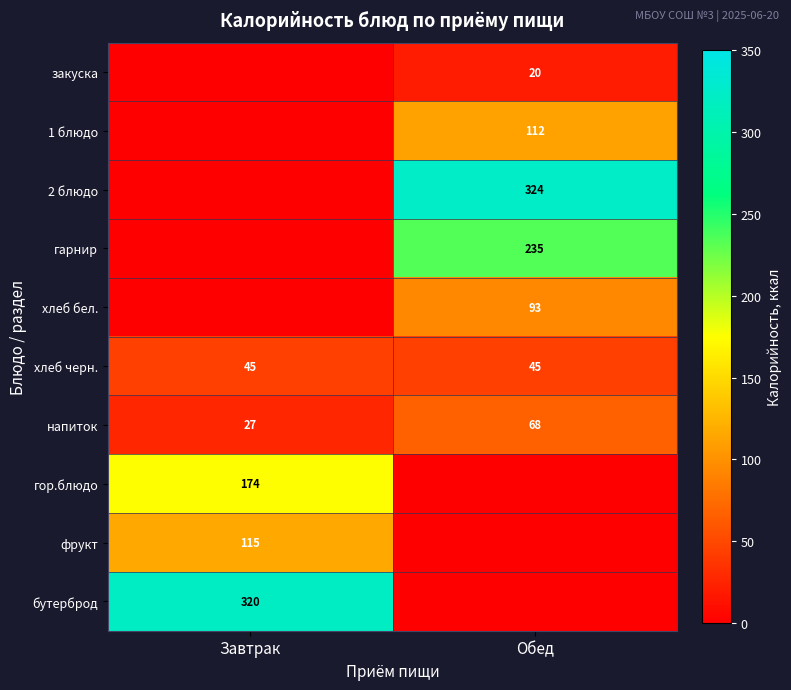

At which category is the sum across all series the highest?

Обед